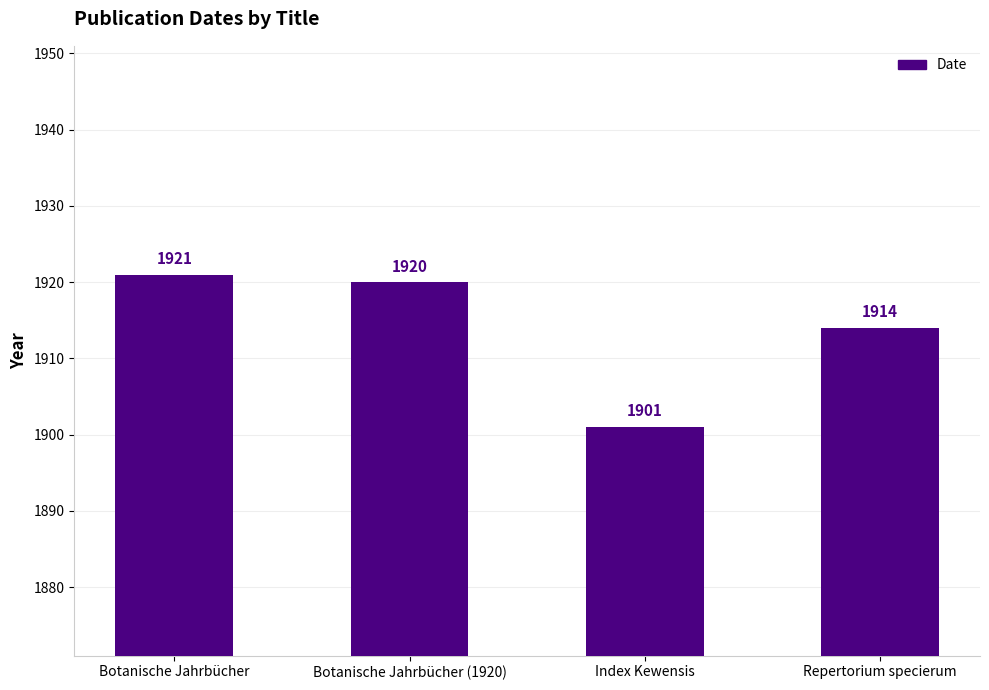

Does the chart contain stacked bars?

No